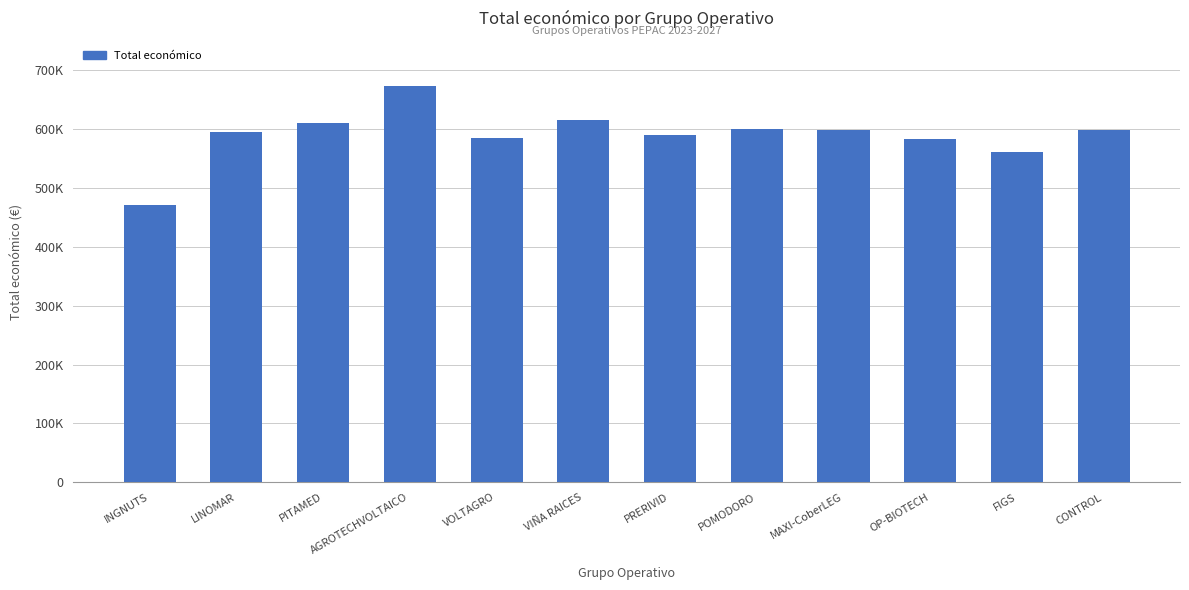

Between VOLTAGRO and AGROTECHVOLTAICO, which is larger?

AGROTECHVOLTAICO